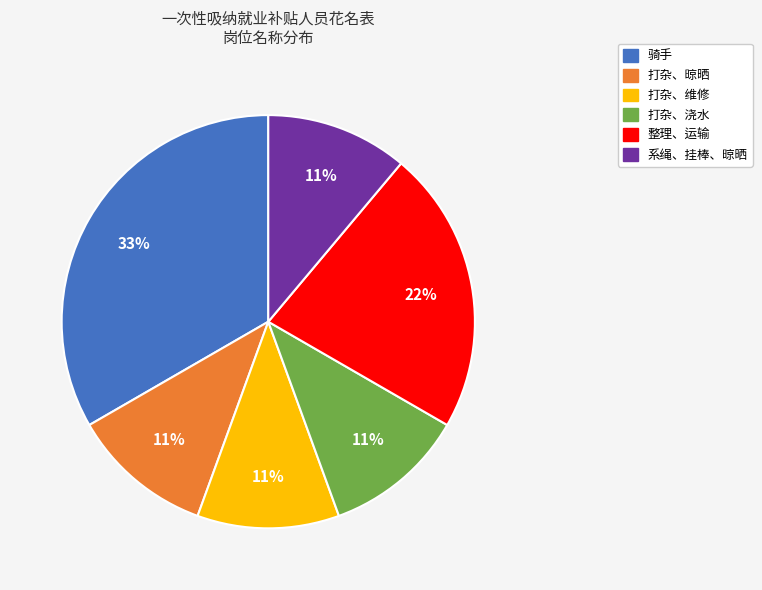

Does any single category account for the majority?

No